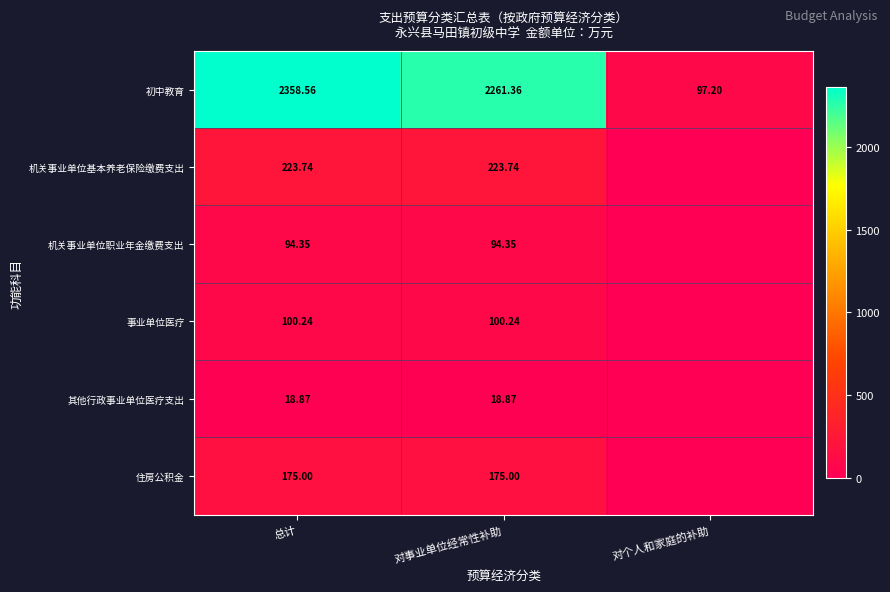

At which category is the sum across all series the highest?

总计